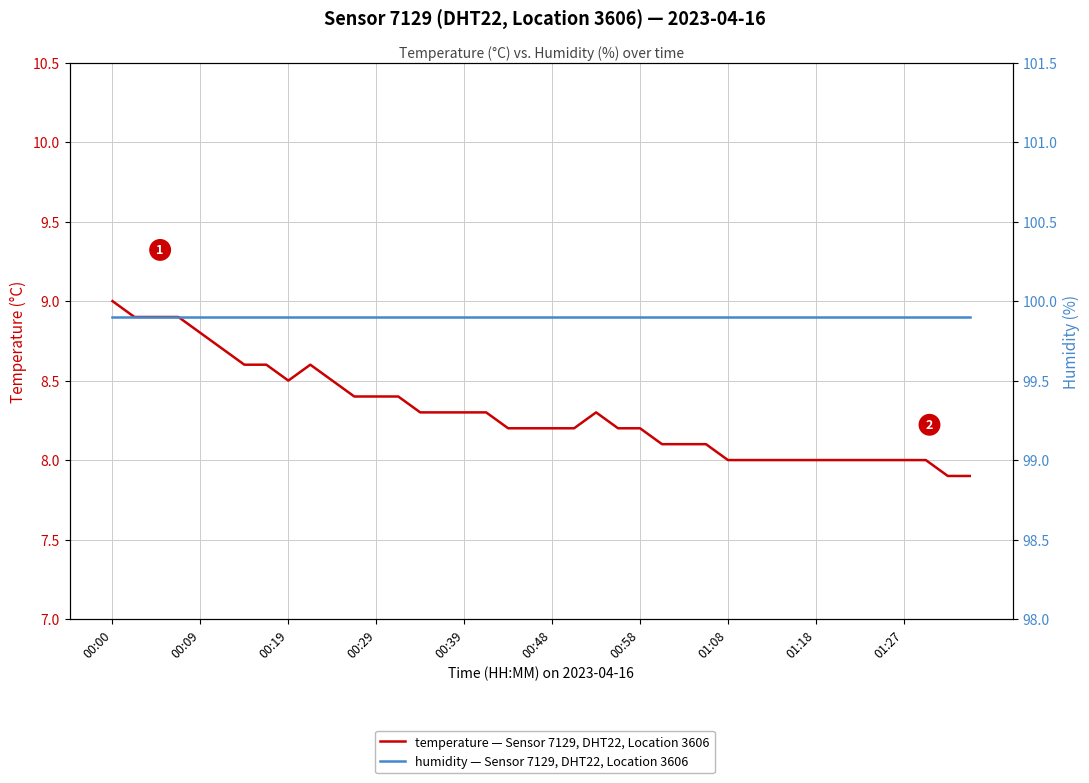

What are all the series names shown in the legend?

temperature — Sensor 7129, DHT22, Location 3606, humidity — Sensor 7129, DHT22, Location 3606